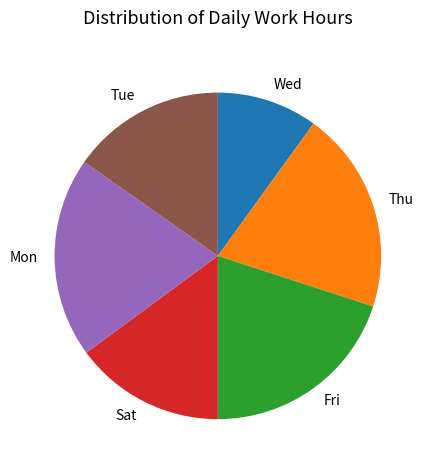

How many slices are in this pie chart?

6